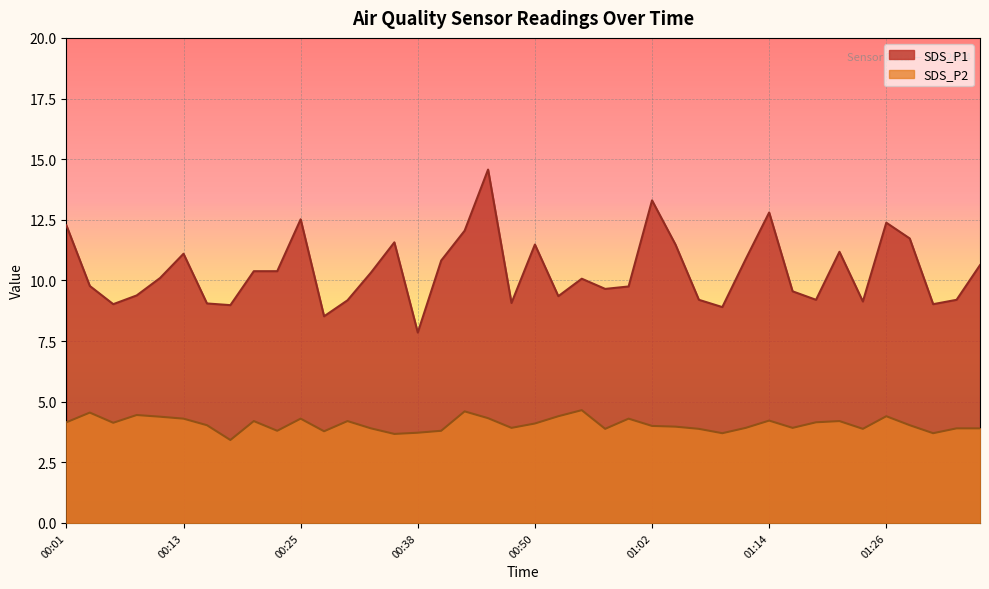

Is it true that SDS_P1 equals 3.0 at 01:36?

False